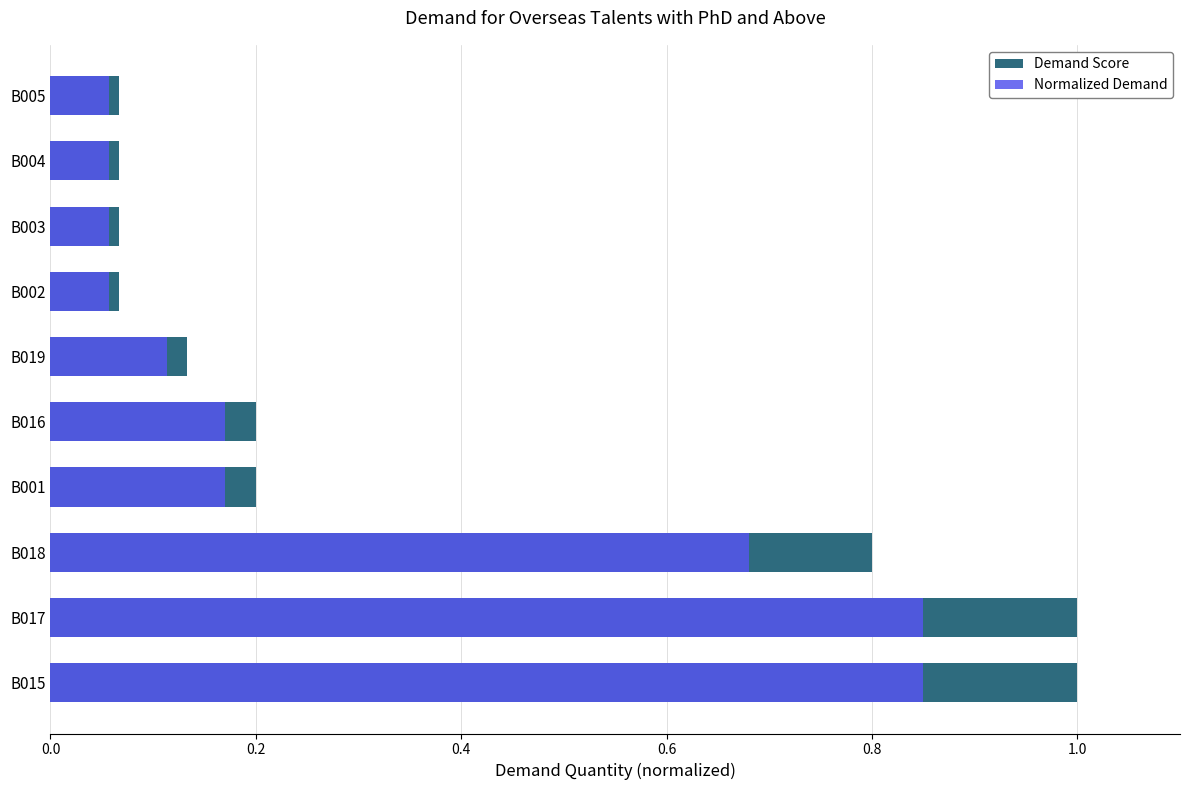

How many categories are shown in the chart?

10